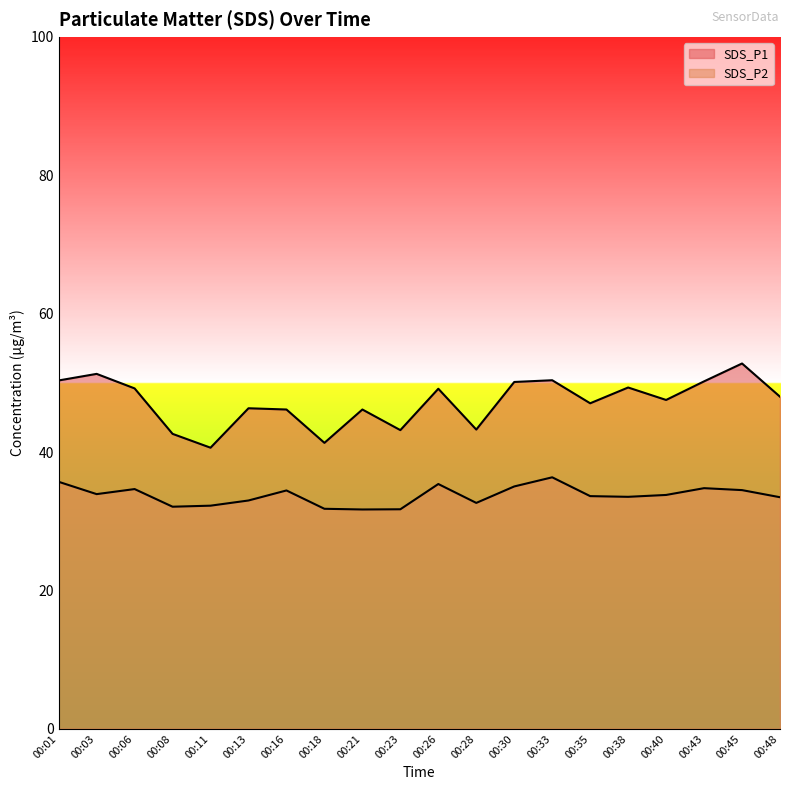

Where is the first local maximum for SDS_P1?

00:03